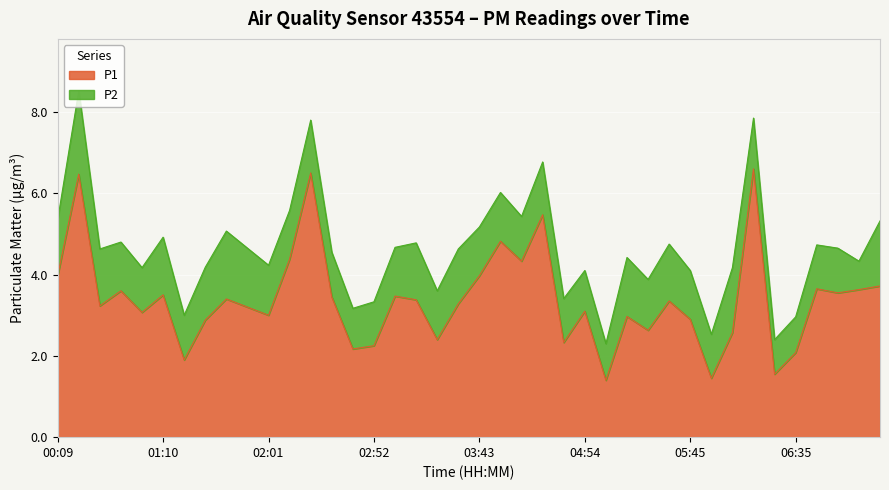

Does the chart display data point markers on the line(s)?

No